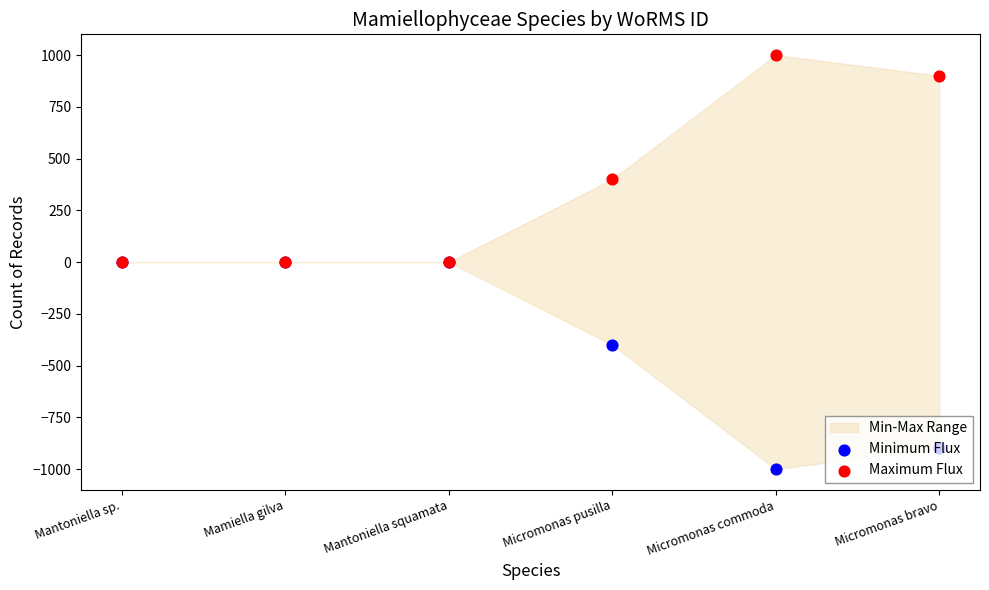

Which series has the widest spread of Y values?

Minimum Flux